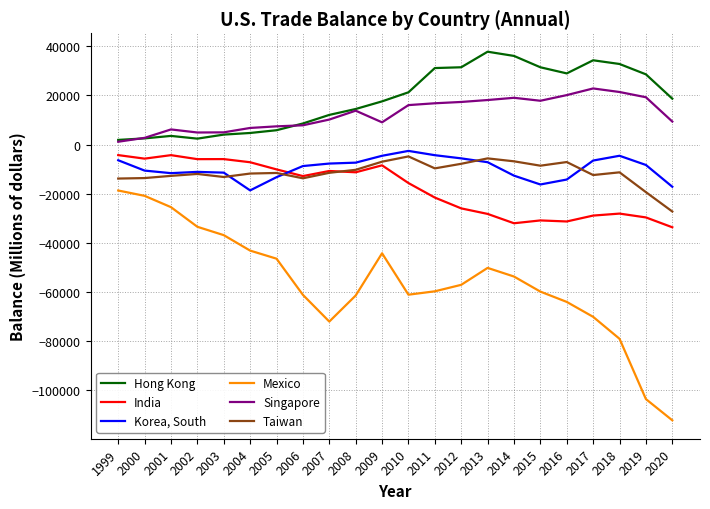

Is the value of Taiwan at 2000 greater than the value of Hong Kong at 2010?

No